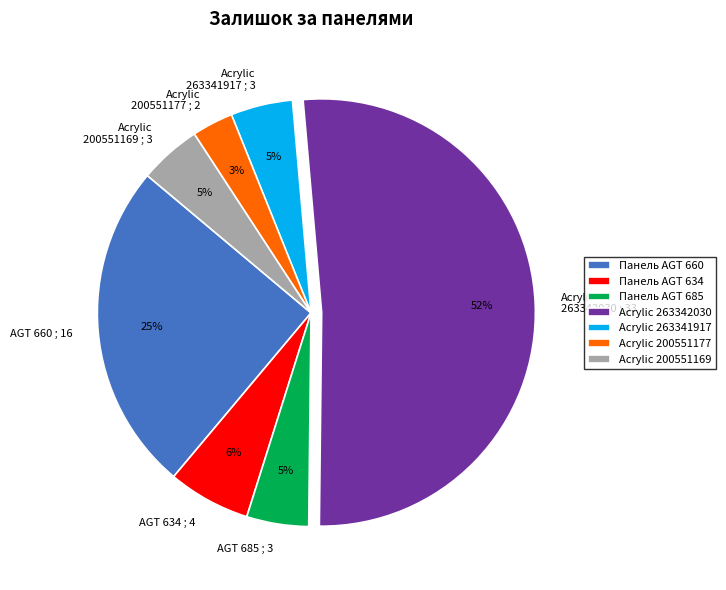

Count the number of slices in the pie.

7